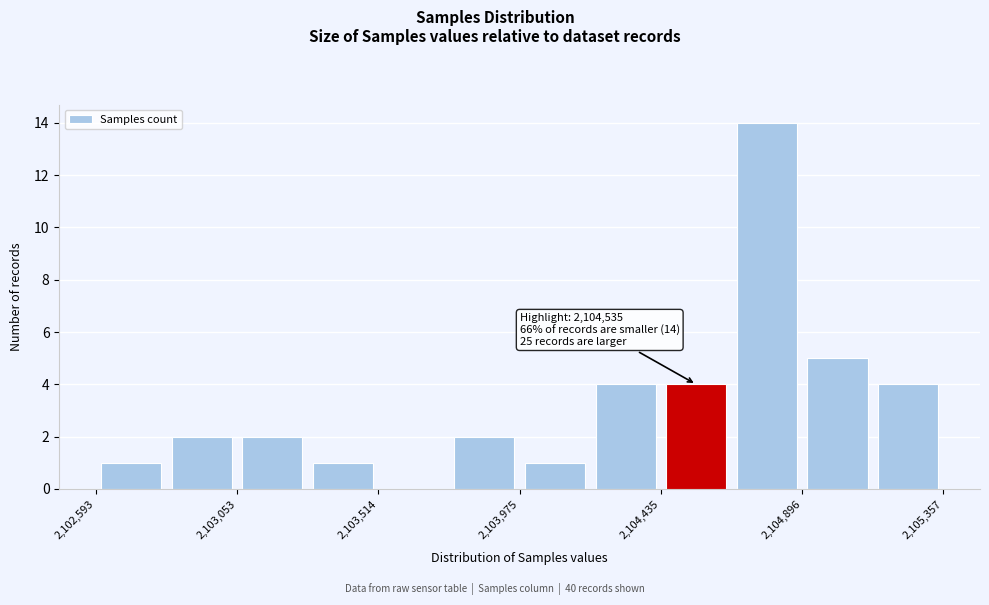

Which range on the x-axis has the tallest bar?

2104650 to 2104900